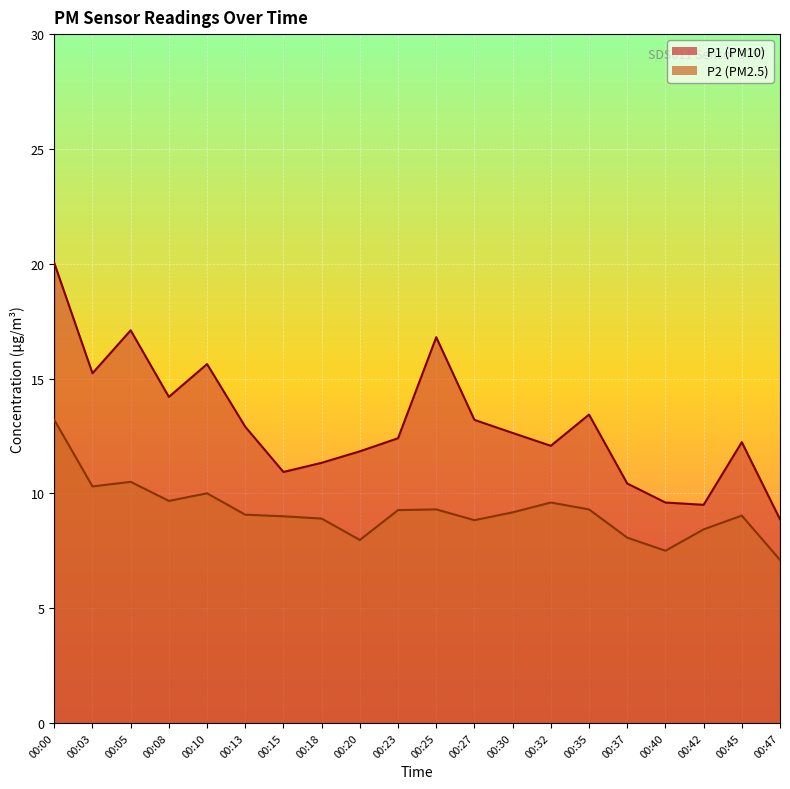

True or false: P2 and P1 intersect in this chart.

False